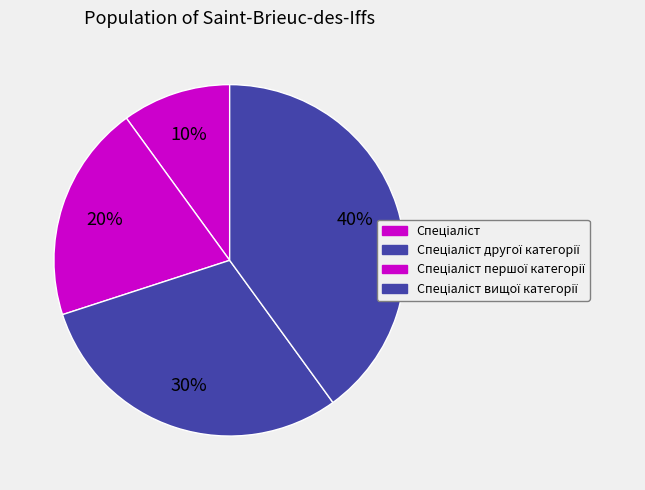

Count the number of slices in the pie.

4